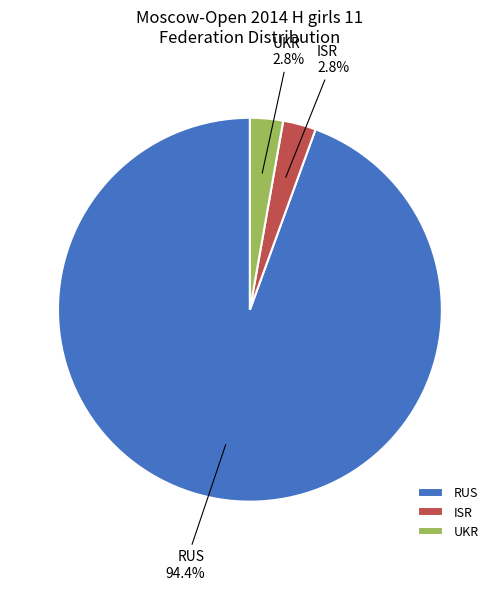

Is there a majority slice in this chart?

Yes